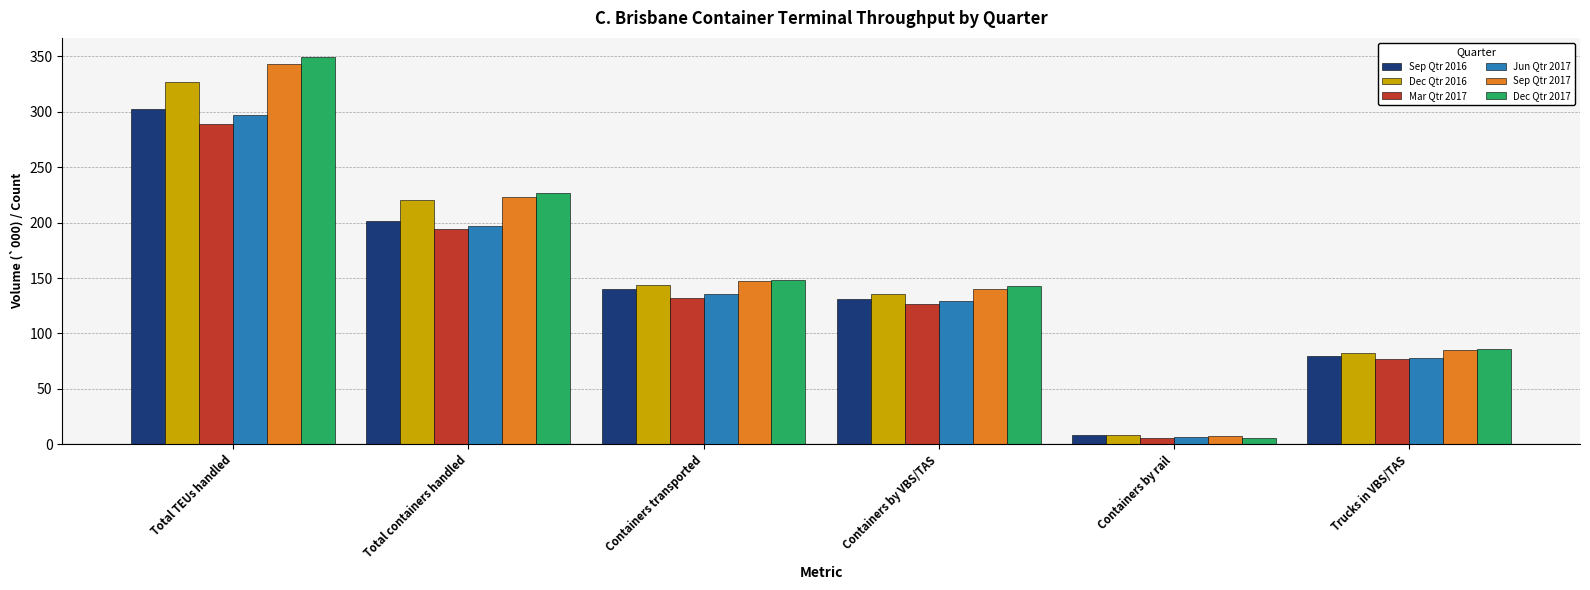

What is the difference between the Dec Qtr 2017 values at Total containers handled and Containers by VBS/TAS?

84.0